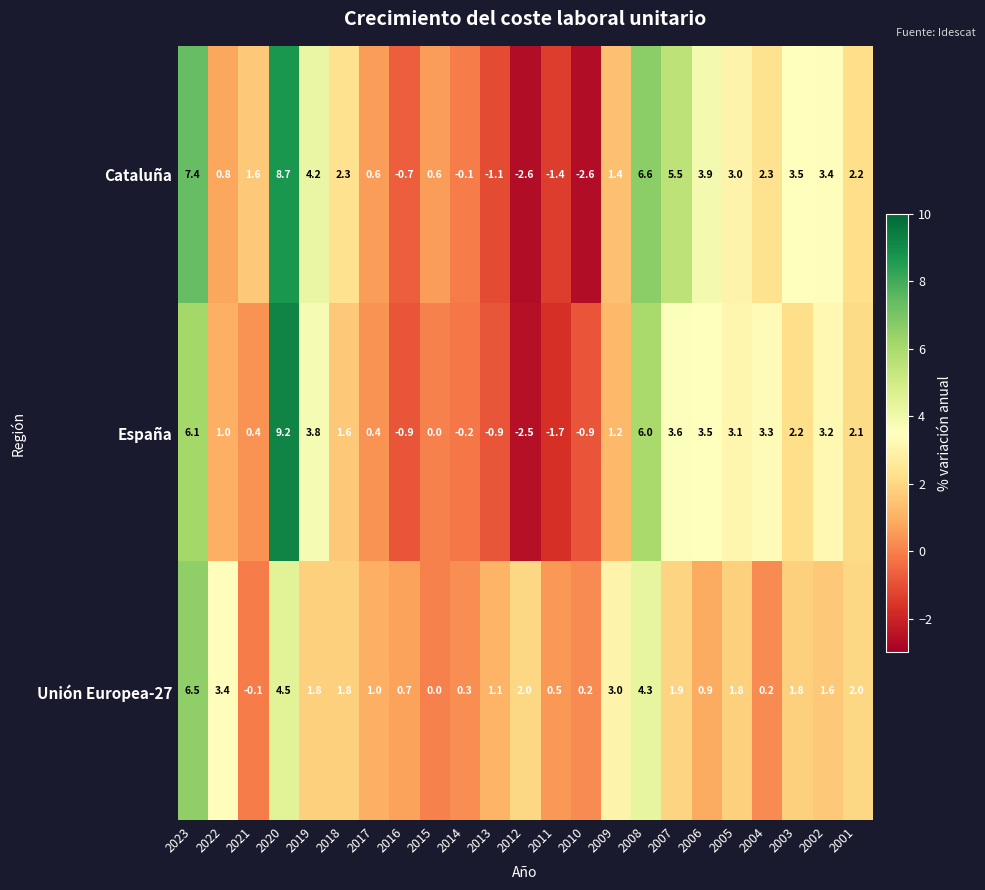

What is the sum of the Cataluña values at 2021 and 2019?

5.8